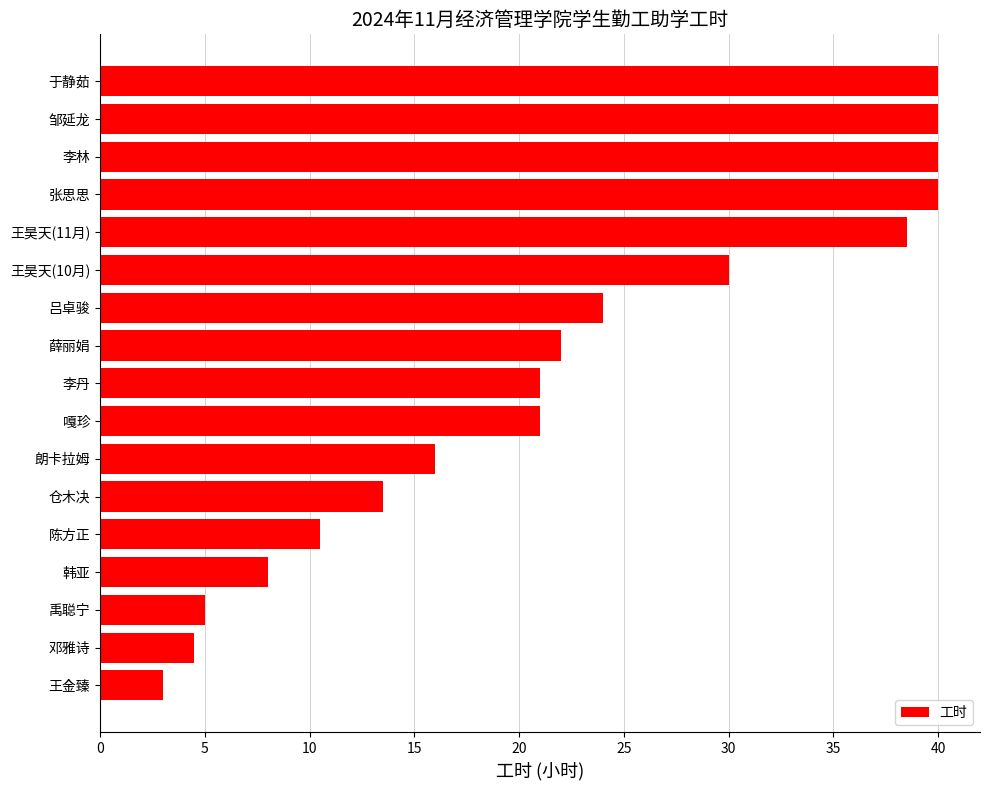

Reading bottom to top, extract all data points from this chart.

王金臻=3.0	邓雅诗=4.5	禹聪宁=5.0	韩亚=8.0	陈方正=10.5	仓木决=13.5	朗卡拉姆=16.0	嘎珍=21.0	李丹=21.0	薛丽娟=22.0	吕卓骏=24.0	王昊天(10月)=30.0	王昊天(11月)=38.5	张思思=40.0	李林=40.0	邹延龙=40.0	于静茹=40.0